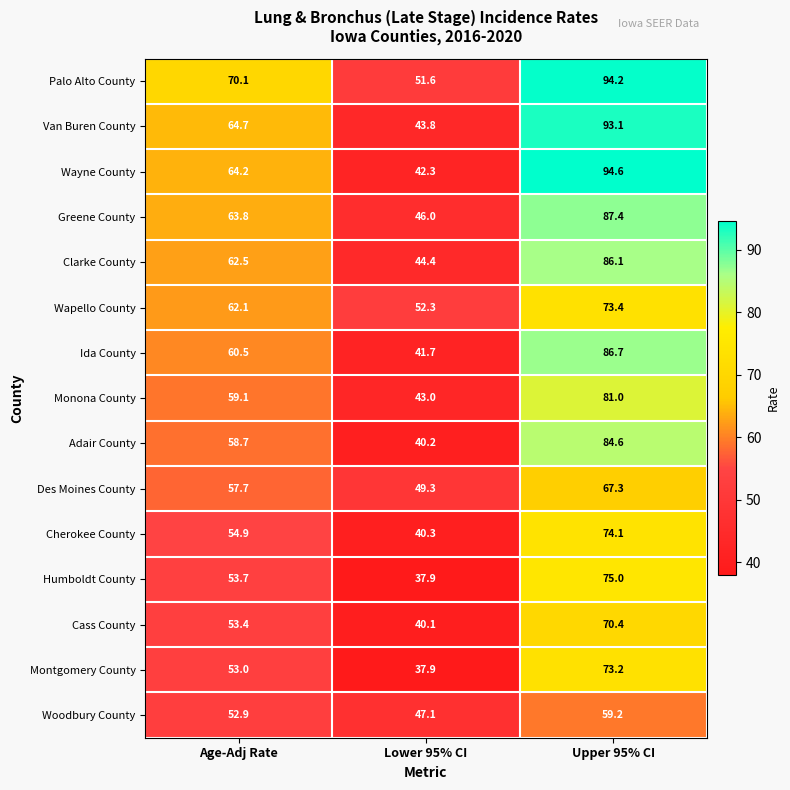

Which series has the largest total across all categories?

Palo Alto County